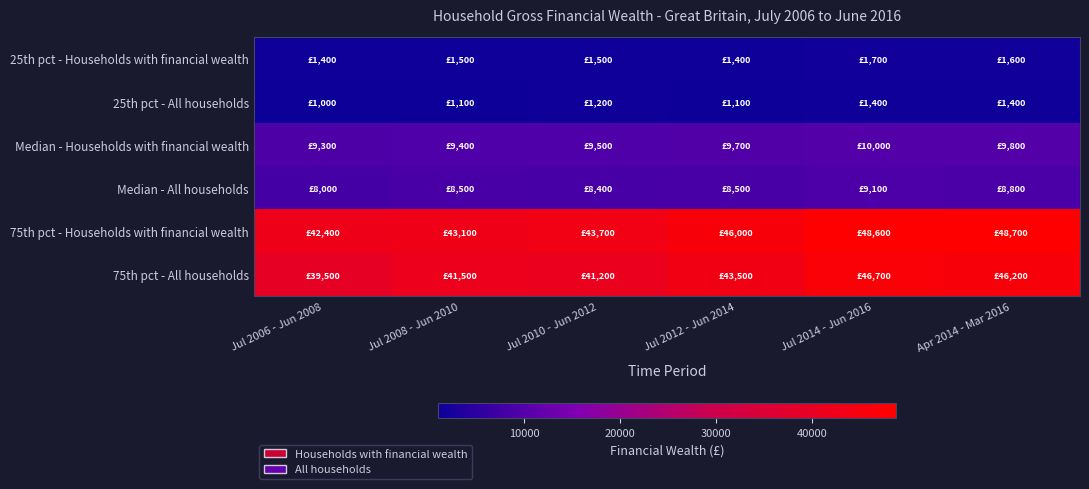

Which label corresponds to the largest value in the chart?

Apr 2014 - Mar 2016